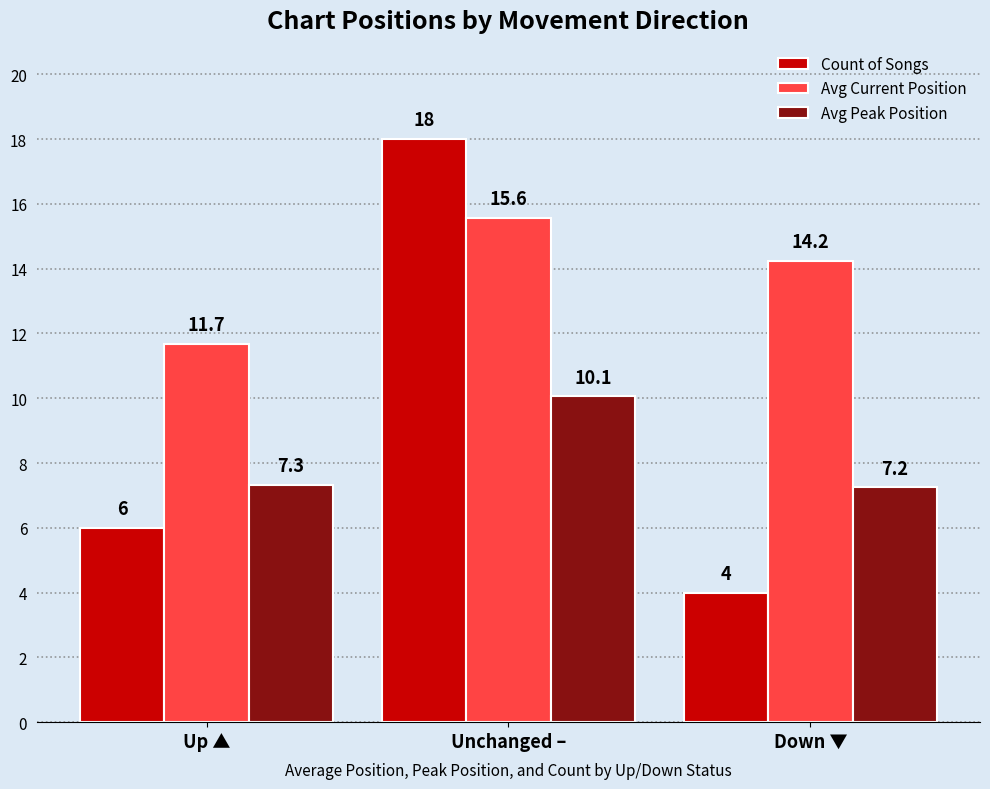

Which series has the largest range (max minus min)?

Count of Songs